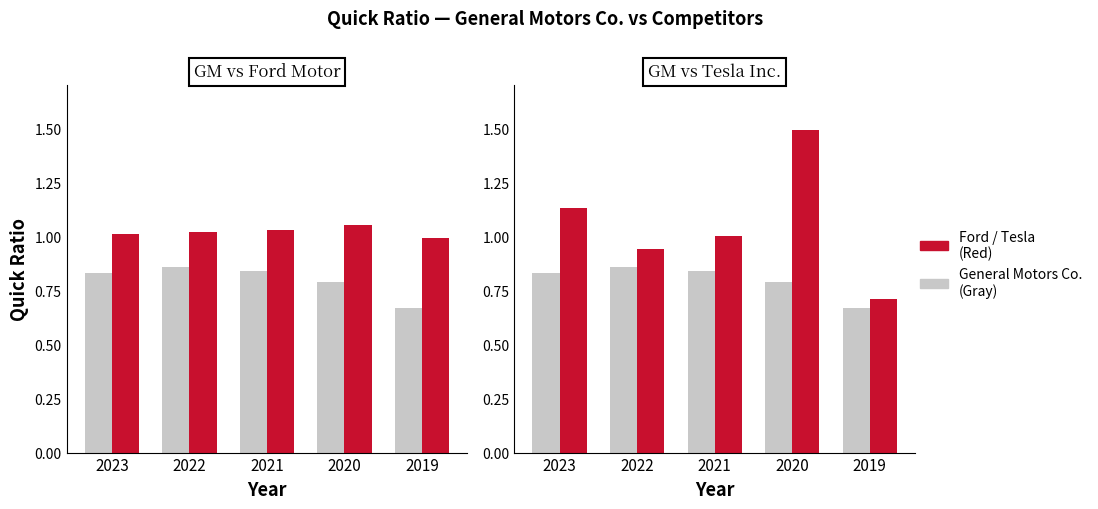

Which category has the highest value in the Tesla Inc. series?

2020